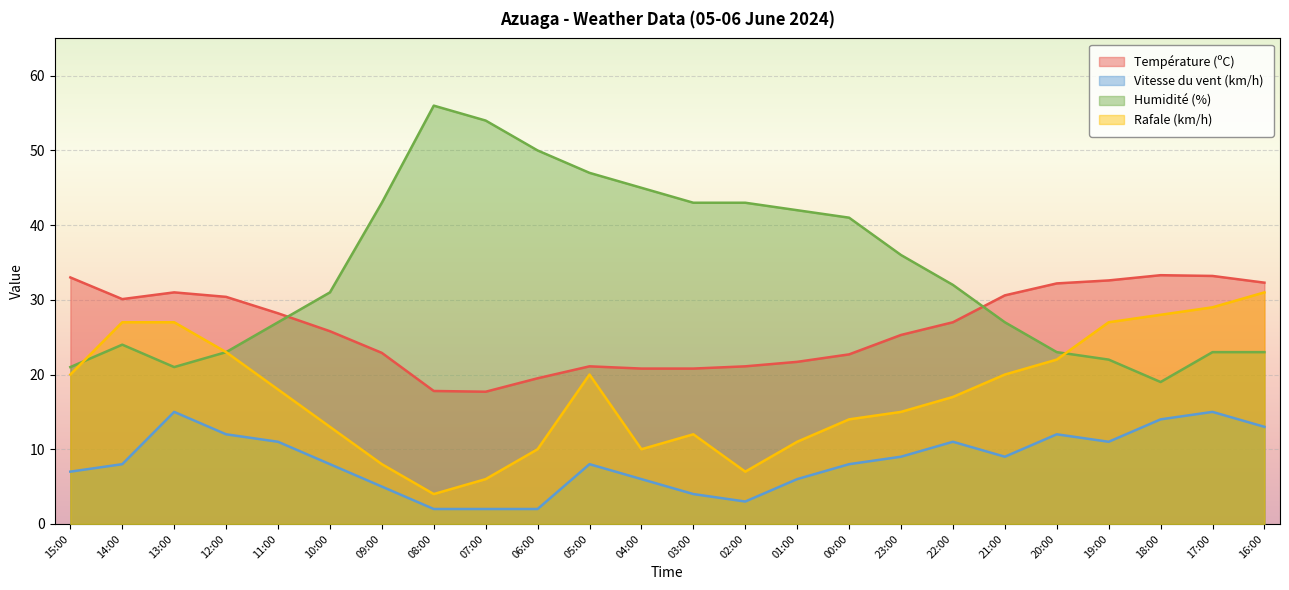

Rank the series by their maximum value, from lowest to highest.

Vitesse du vent (km/h), Rafale (km/h), Température (ºC), Humidité (%)